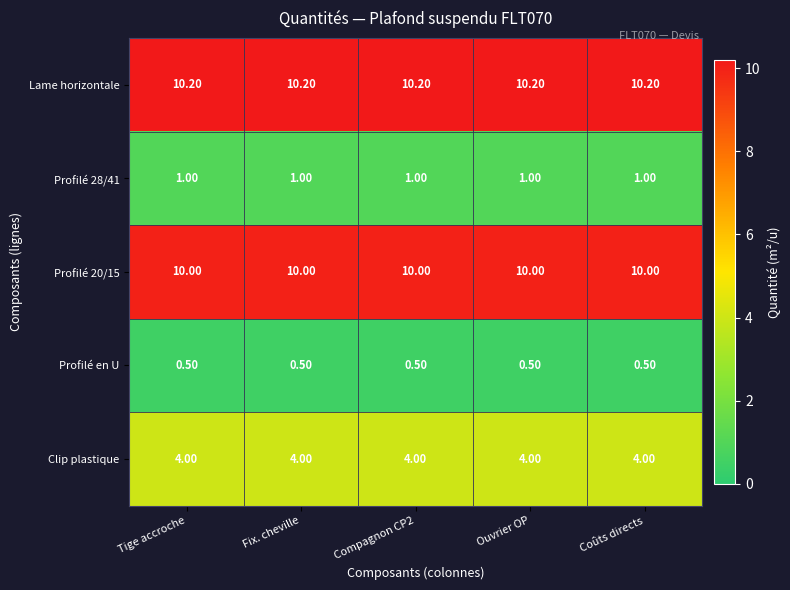

At Fix. cheville, list the series in order from smallest to largest.

Profilé en U, Profilé 28/41, Clip plastique, Profilé 20/15, Lame horizontale